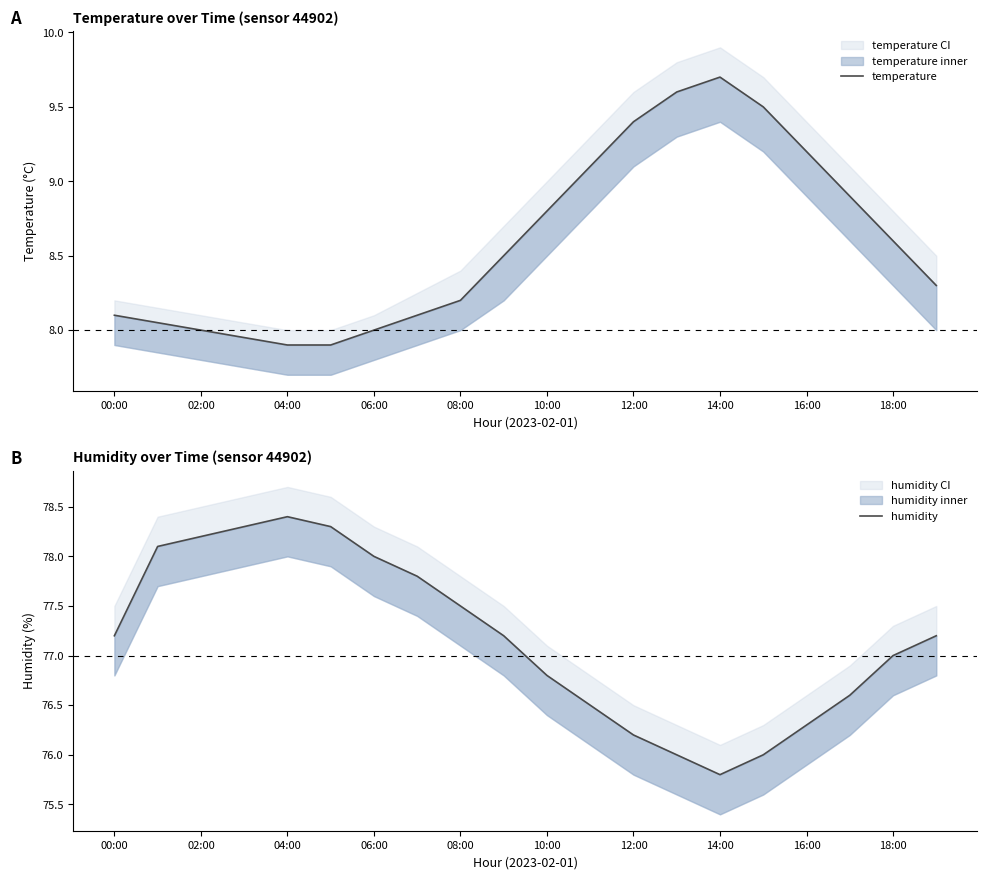

What is the smallest value displayed?

7.9